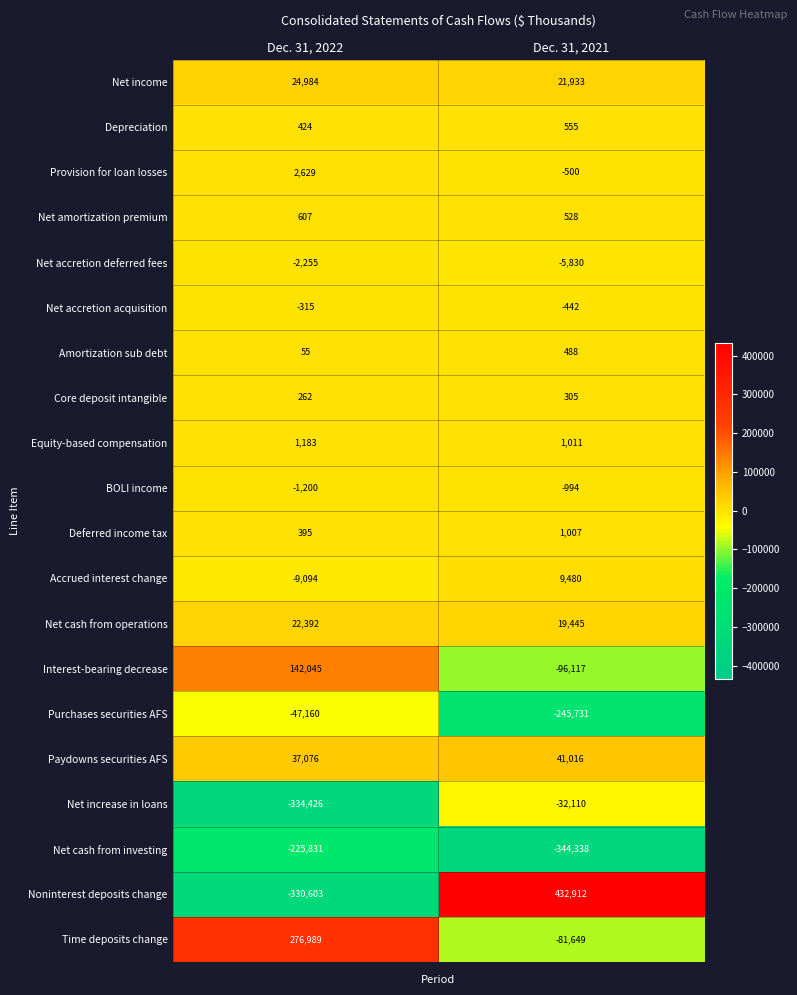

Which label corresponds to the largest value in the chart?

Dec. 31, 2021